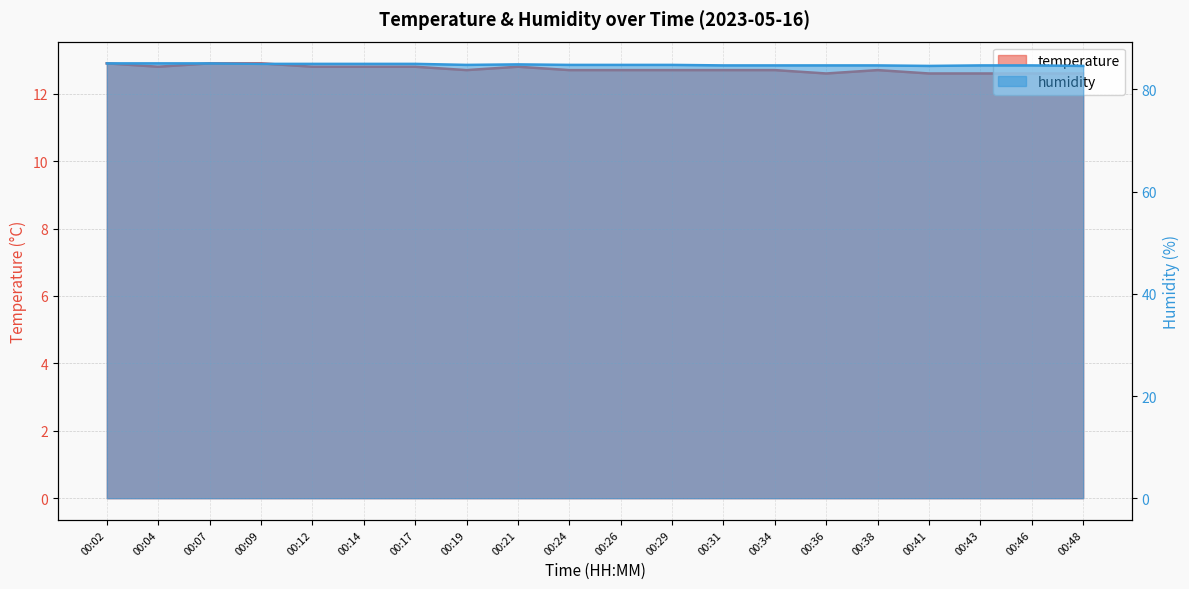

True or false: temperature and humidity intersect in this chart.

False